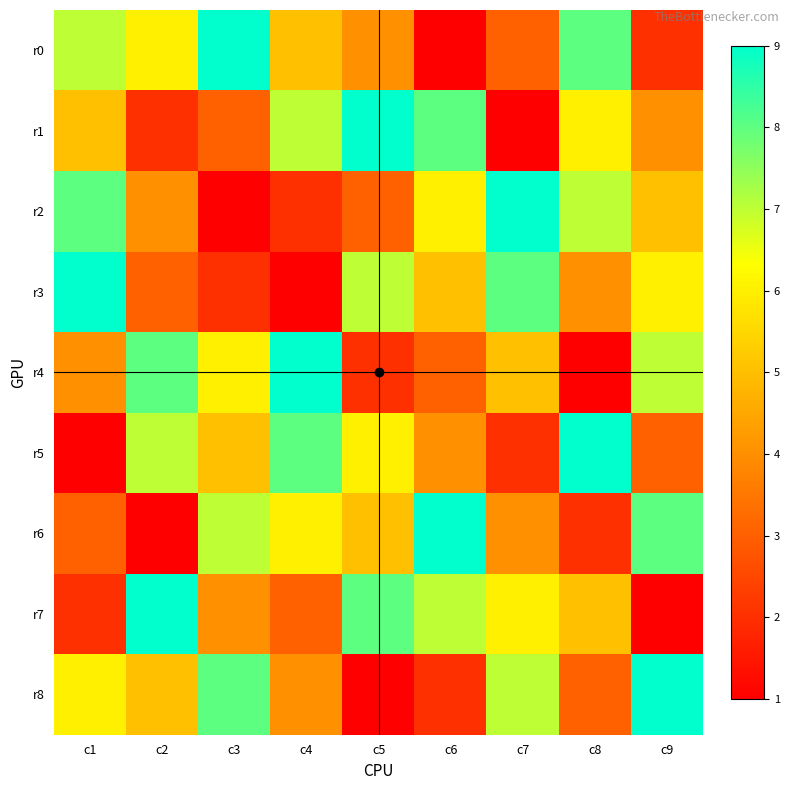

At which category is the sum across all series the highest?

c1